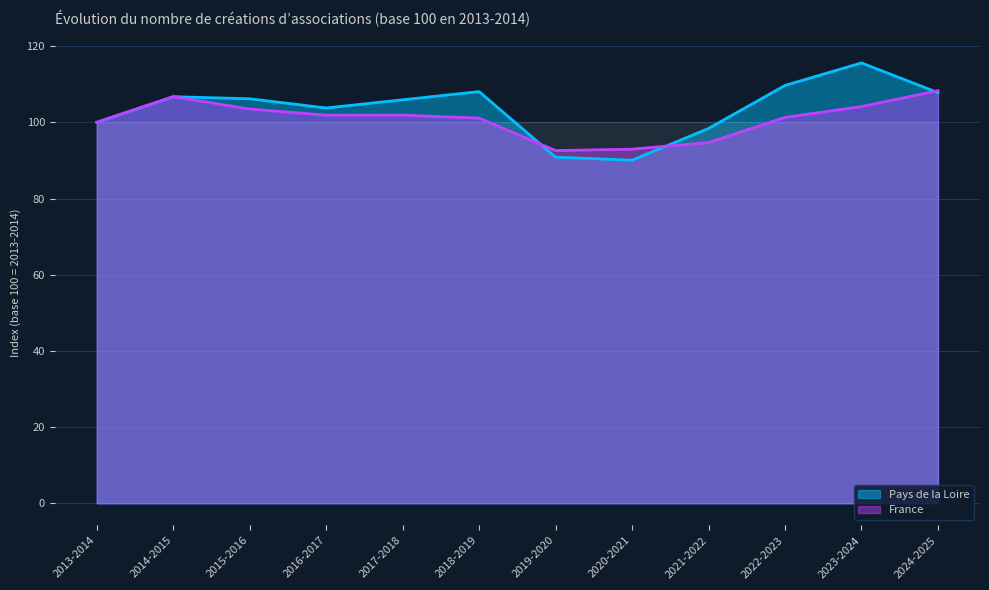

What is the maximum value shown in the chart?

115.6